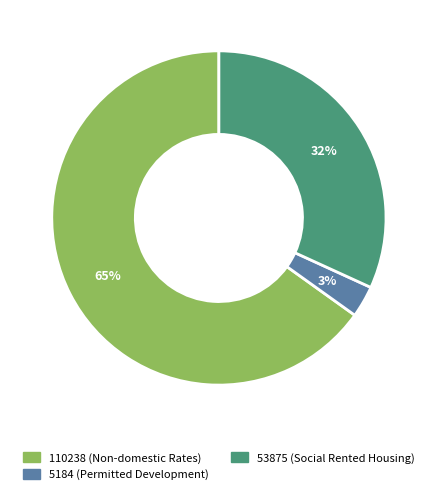

To the nearest percent, what is the difference between the 5184 (Permitted Development) and 53875 (Social Rented Housing) slice percentages?

29%